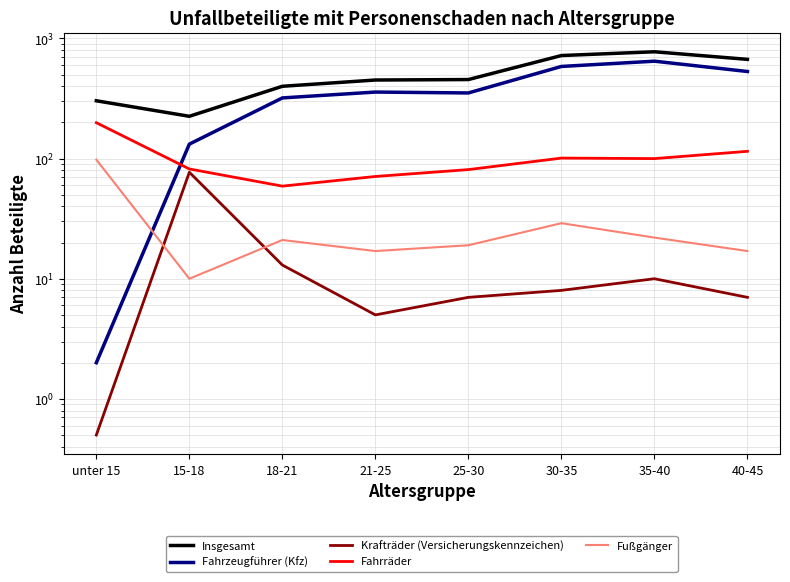

What is the value of the Insgesamt point at the 8th from the left?

670.0